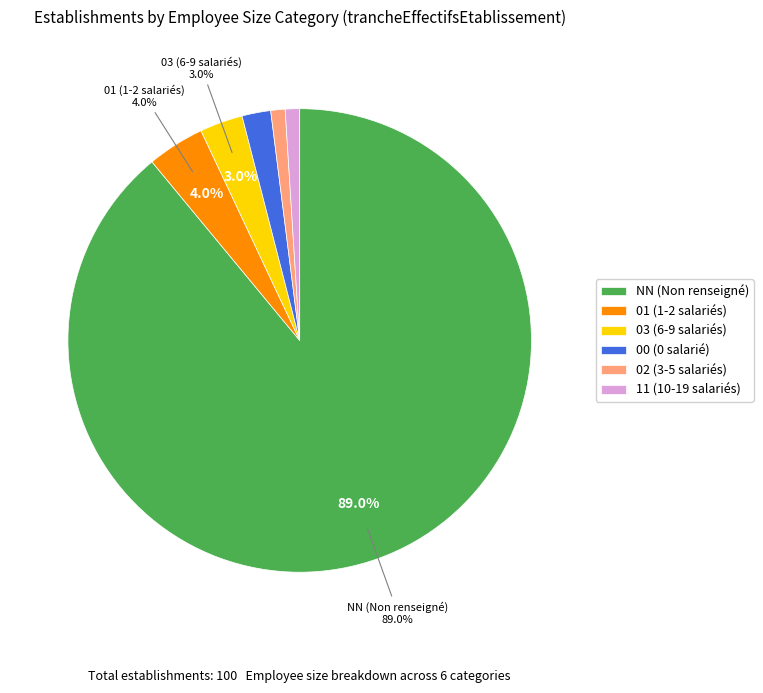

Combined, do NN (Non renseigné) and 02 (3-5 salariés) account for over 50%?

Yes